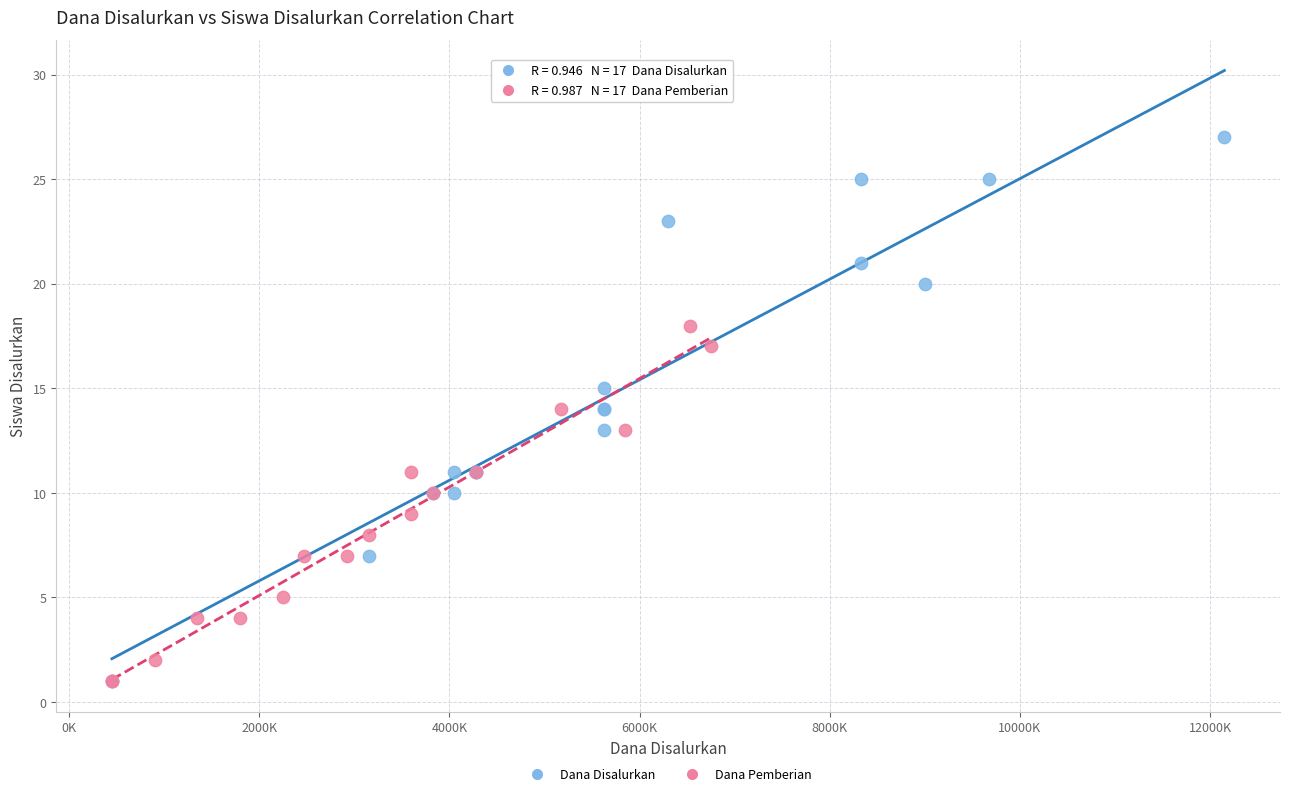

Which series reaches the maximum Y coordinate?

Dana Disalurkan